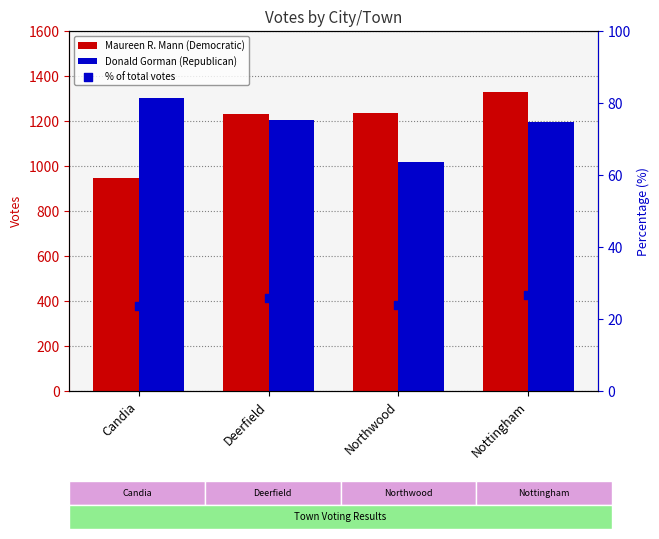

Which series reaches the maximum Y coordinate?

Maureen R. Mann (Democratic)